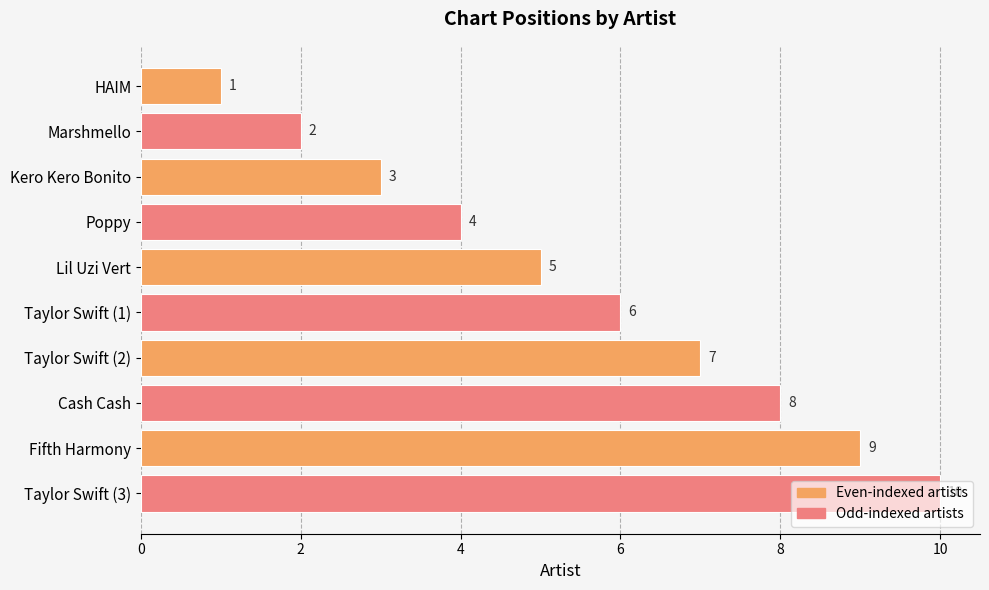

List the labels in order of value, smallest first.

HAIM, Marshmello, Kero Kero Bonito, Poppy, Lil Uzi Vert, Taylor Swift (1), Taylor Swift (2), Cash Cash, Fifth Harmony, Taylor Swift (3)